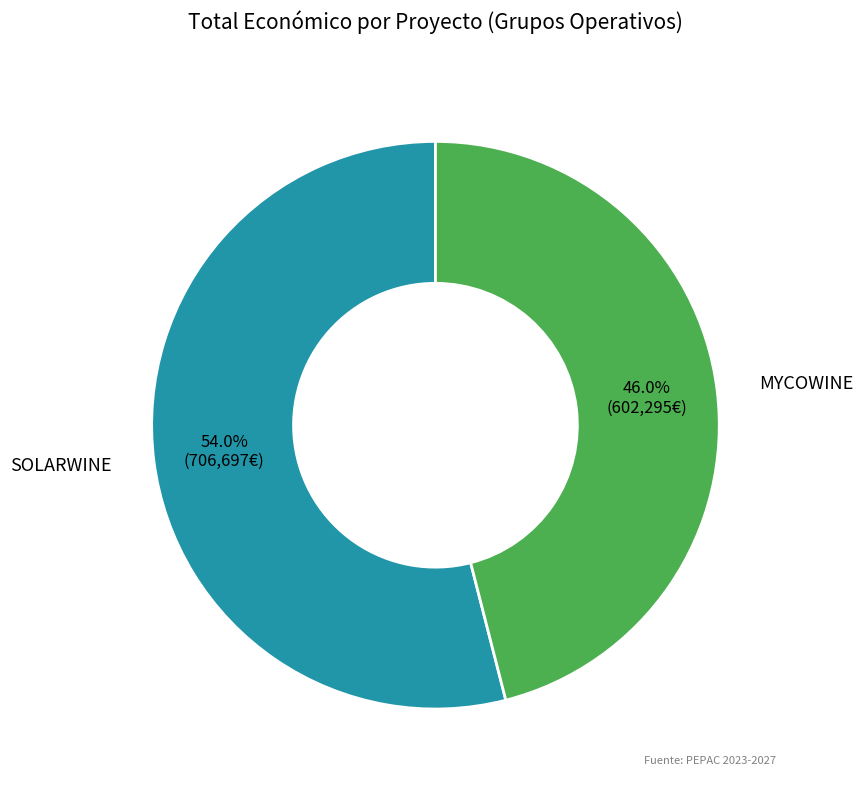

Is it true that MYCOWINE is 46% of the pie?

True